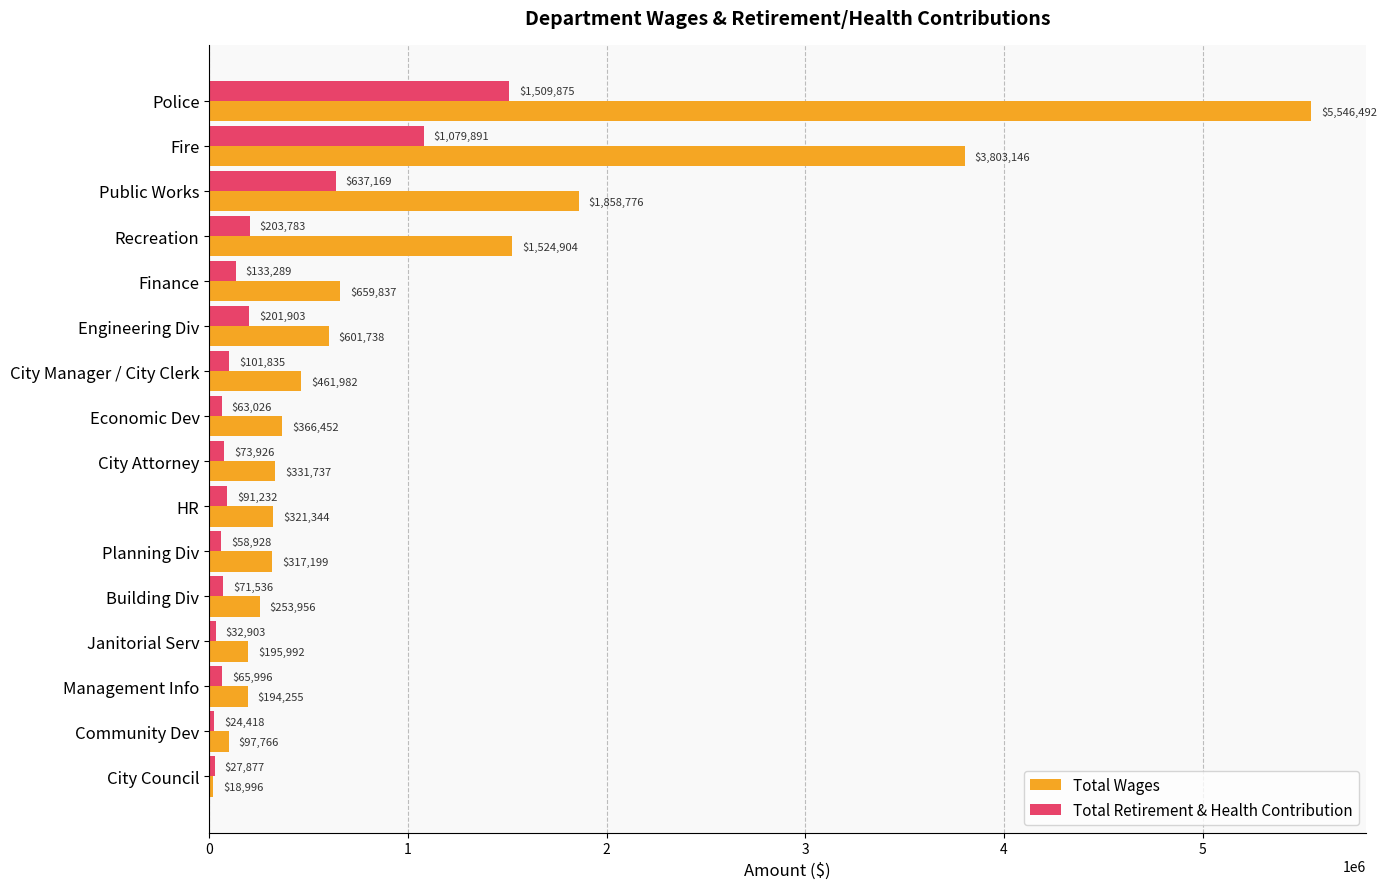

At how many categories does at least one series exceed 1144272?

4